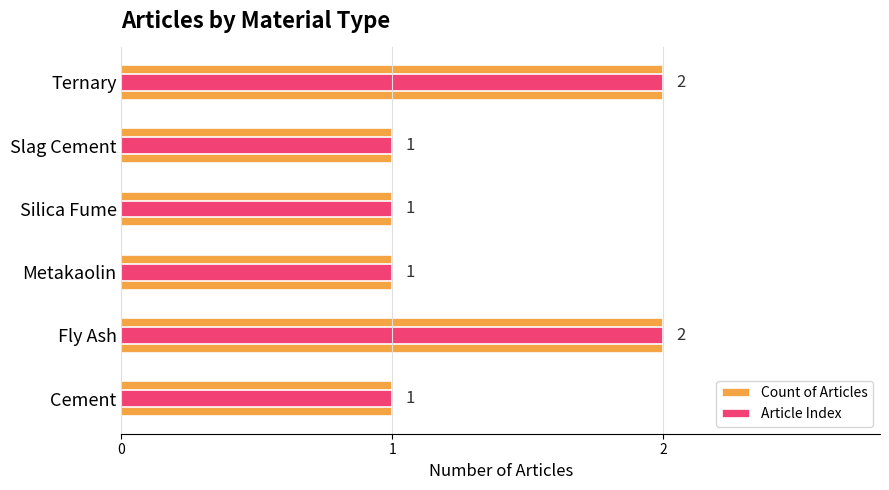

The value of Article Index at 4 is 1. True or false?

True